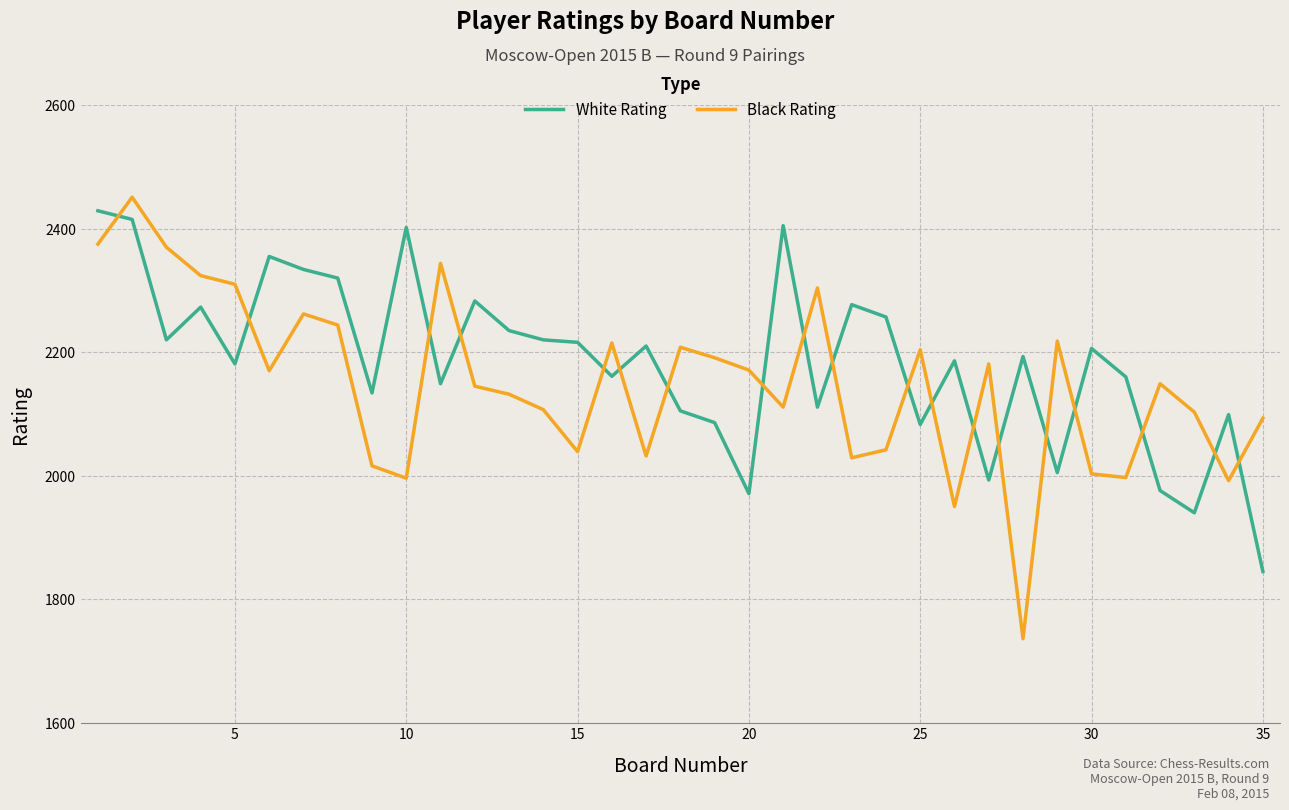

Which series ends up on top after the final intersection of White Rating and Black Rating?

Black Rating